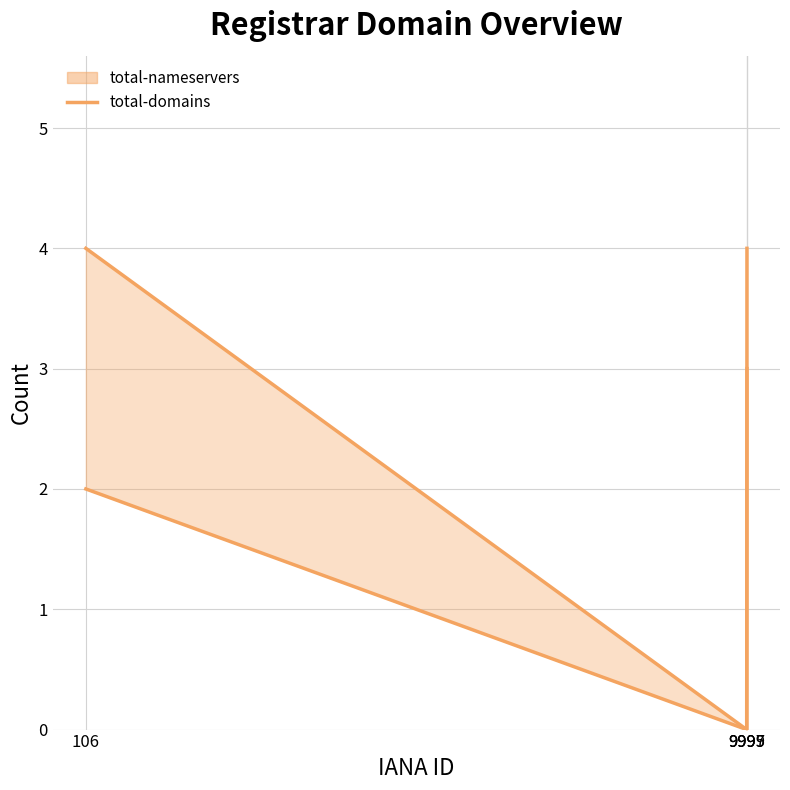

What is the average value of the total-nameservers line series?

2